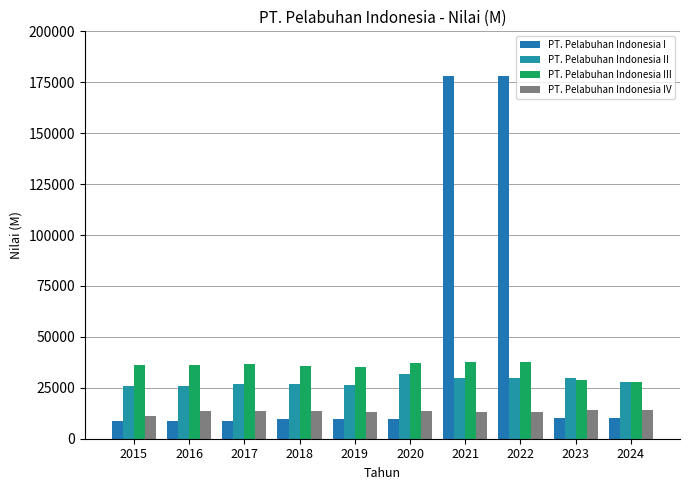

Where is PT. Pelabuhan Indonesia III nearest to the value 32640?

2019